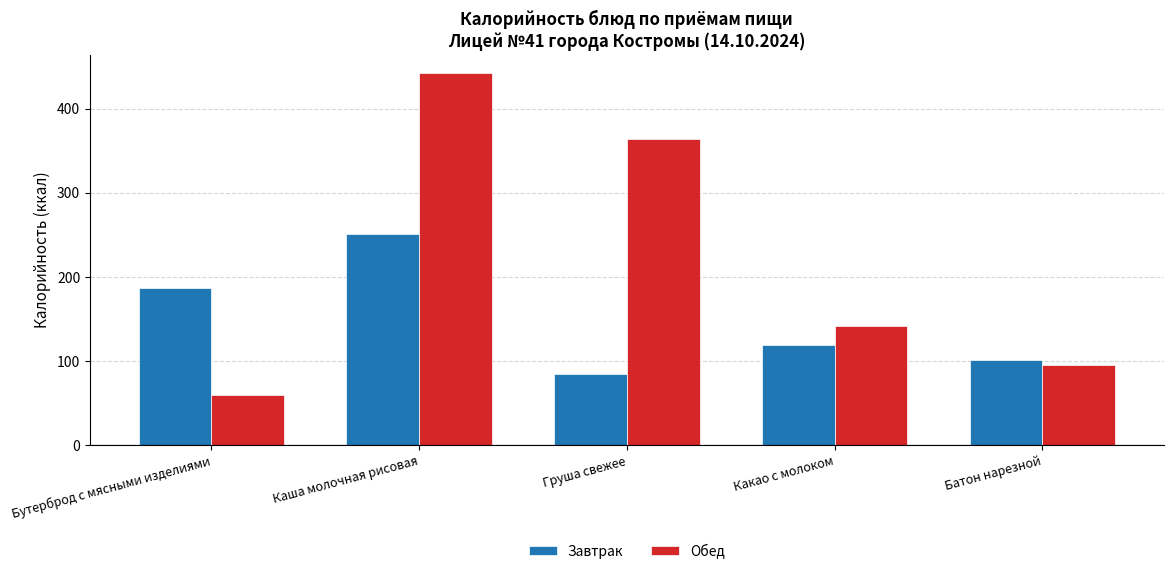

What is the difference between the maximum and minimum values in the Обед series?

382